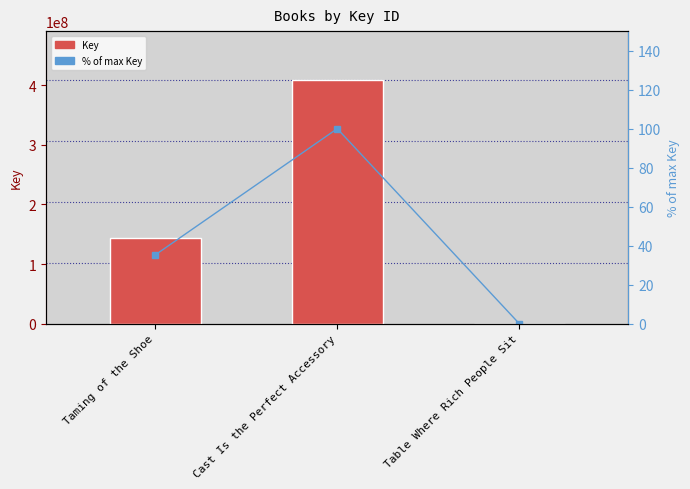

What is the sum of all % of max Key values?

135.4